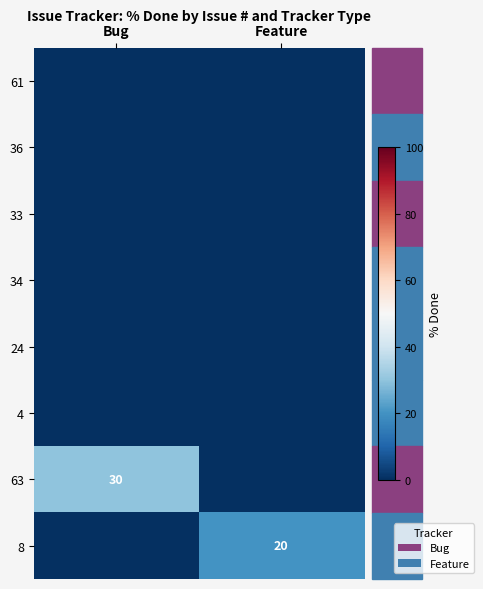

What is the difference between the highest and lowest values at Feature?

20